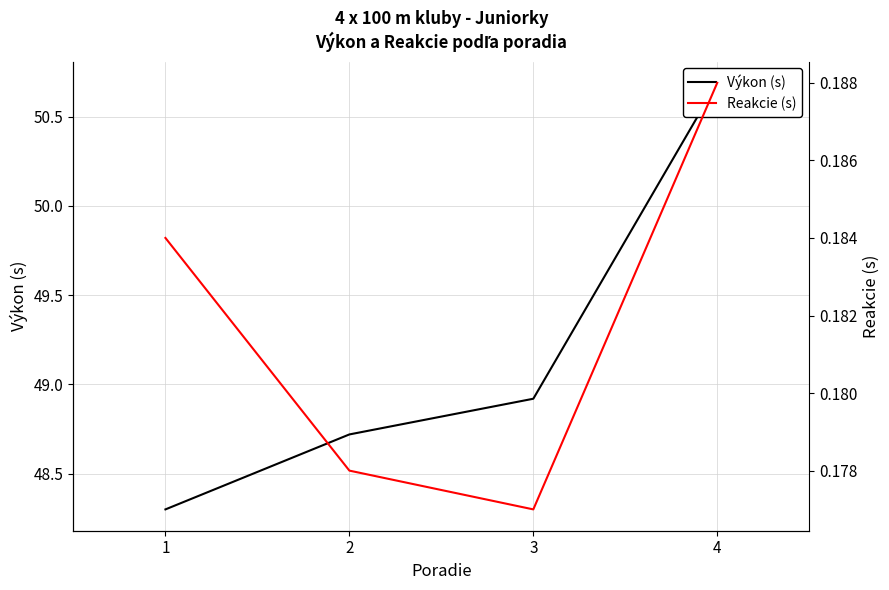

At which label does Reakcie (s) reach its minimum?

3